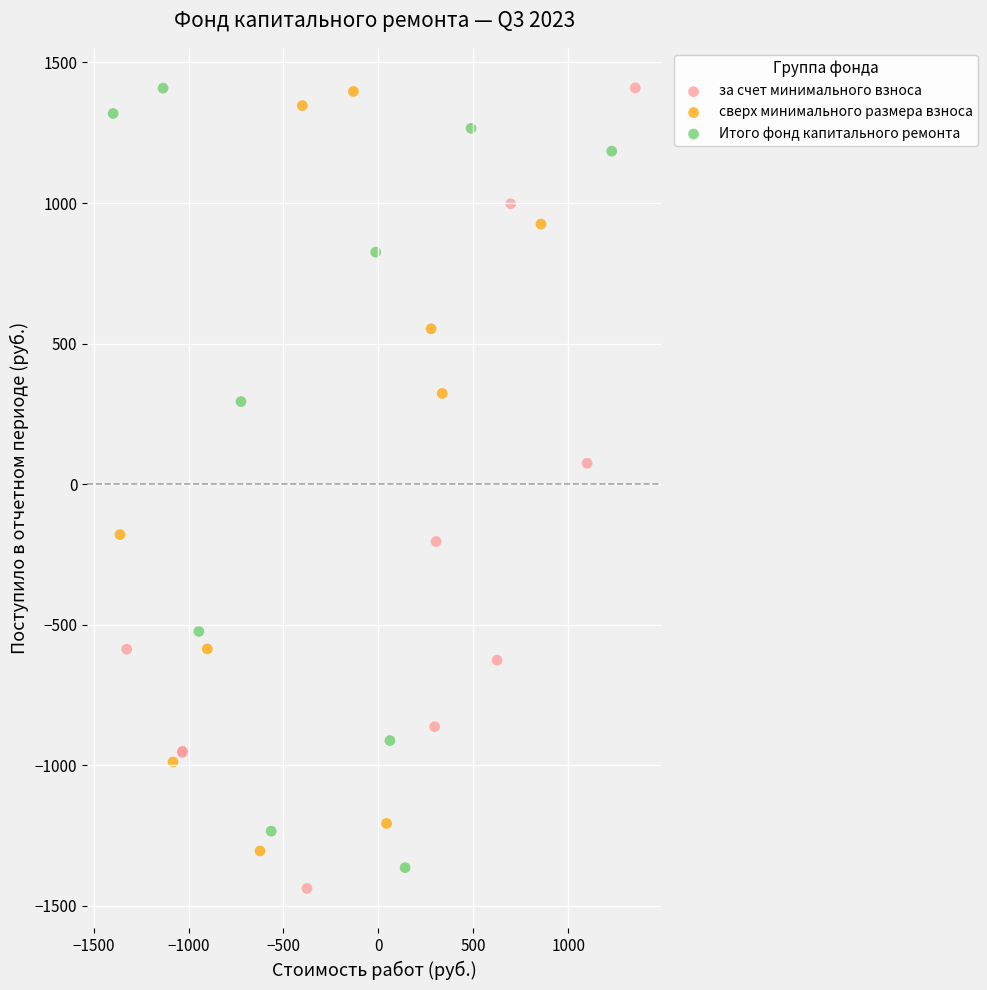

Which series reaches the minimum Y coordinate?

за счет минимального взноса